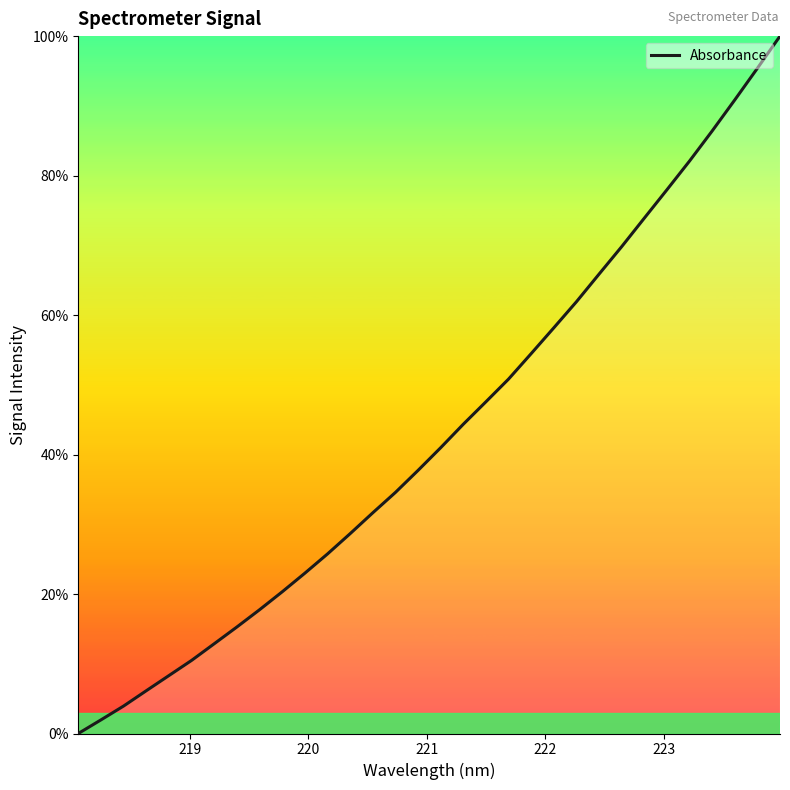

What is the difference between the maximum and minimum values?

100.0